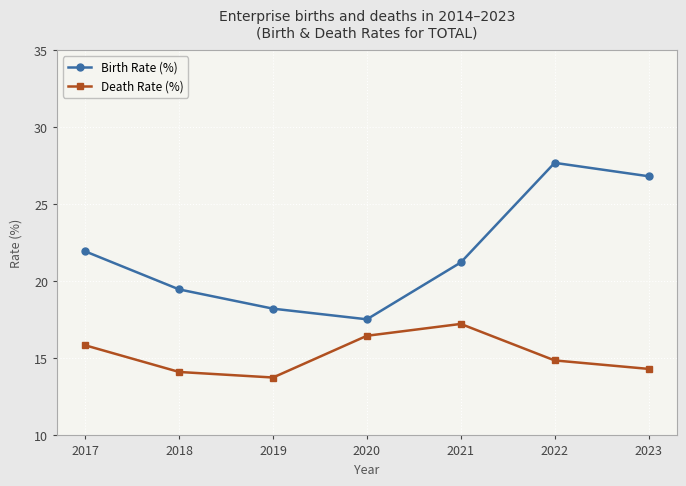

In Birth Rate (%), how many points are lower than both neighbors (excluding endpoints)?

1